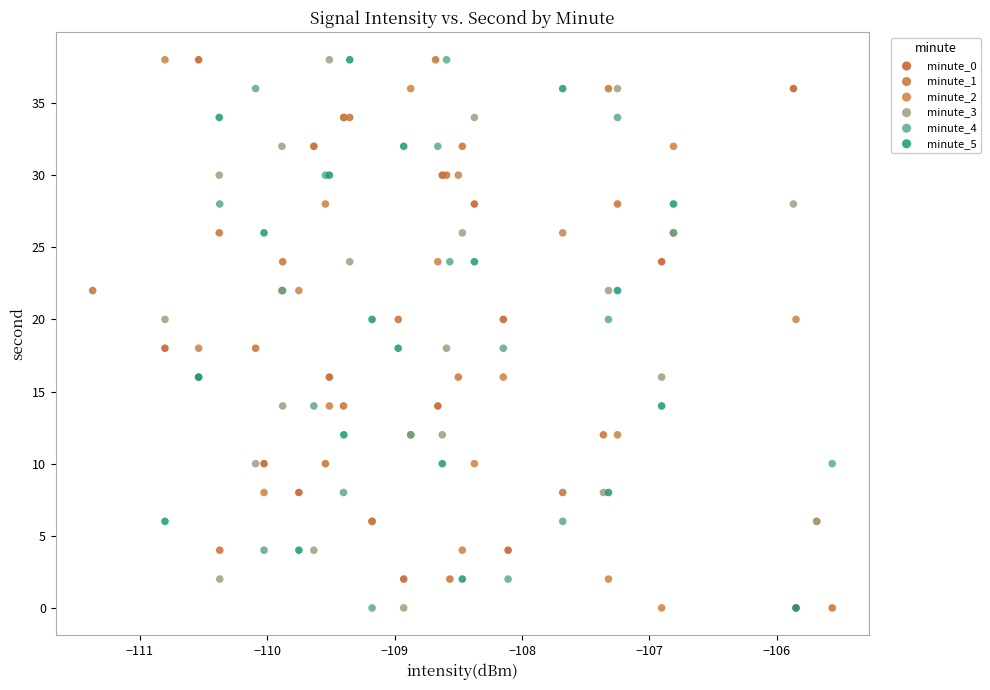

What are all the series names shown in the legend?

minute_0, minute_1, minute_2, minute_3, minute_4, minute_5